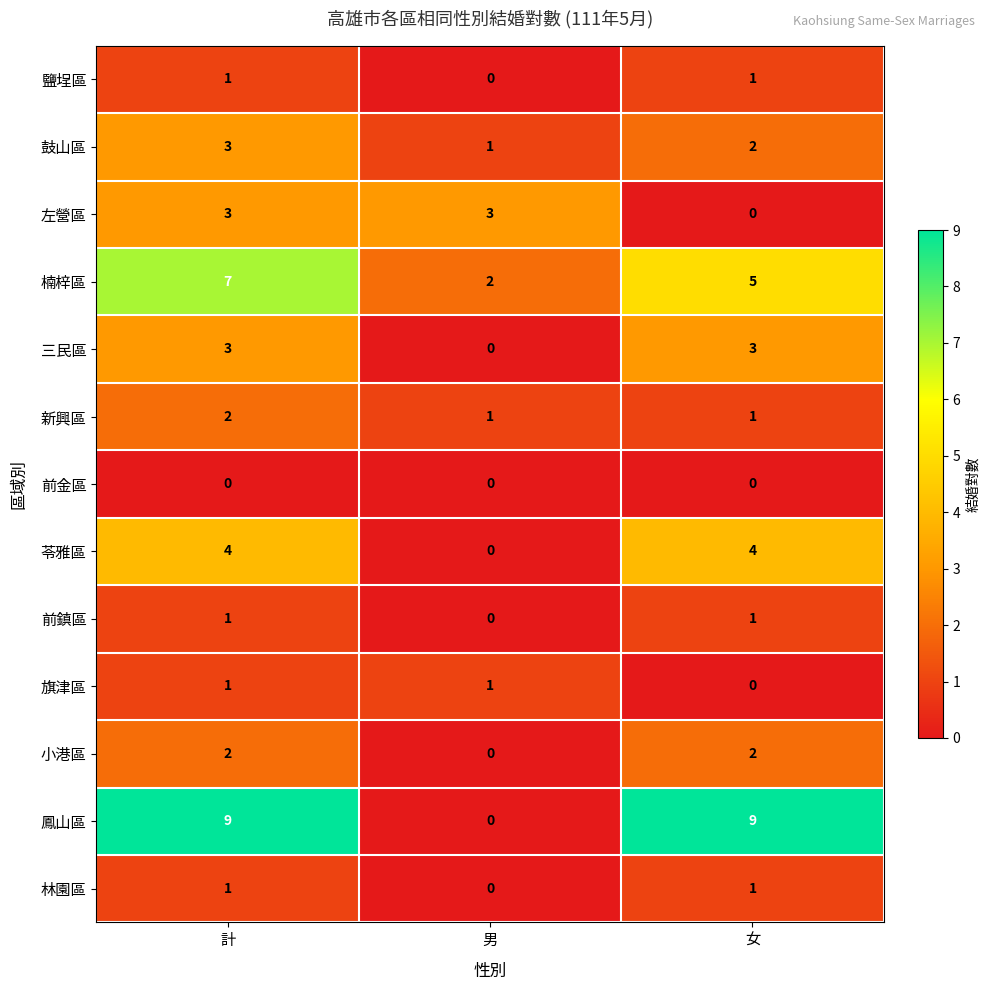

What is the maximum value shown in the chart?

9